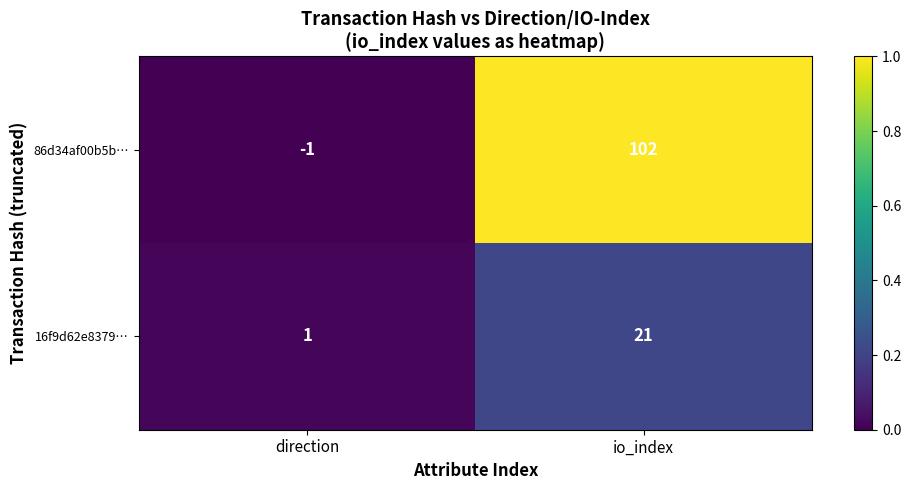

What is the difference between the maximum and minimum values in the 16f9d62e8379… series?

20